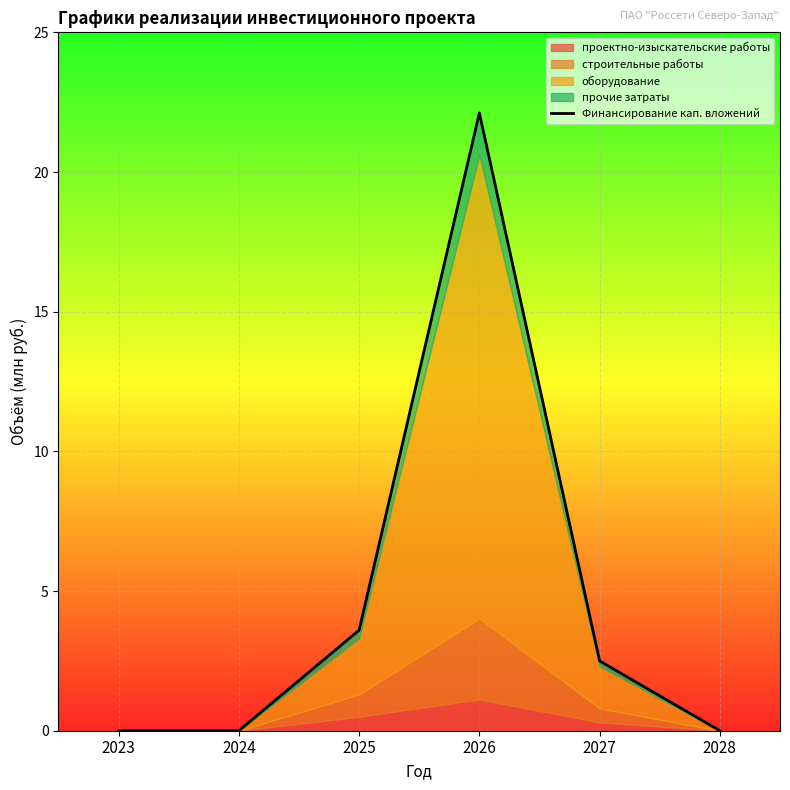

How many categories are shown in the chart?

6